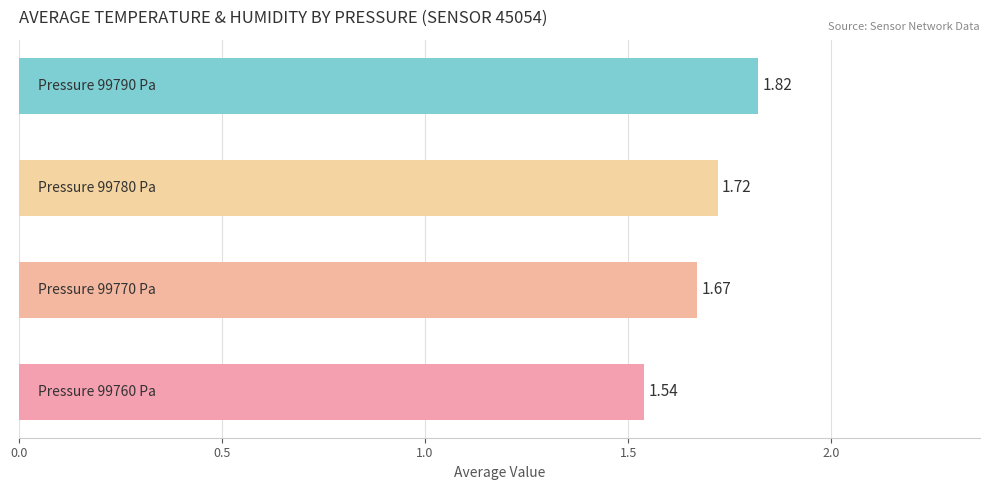

What is the difference between the maximum and minimum values?

0.3